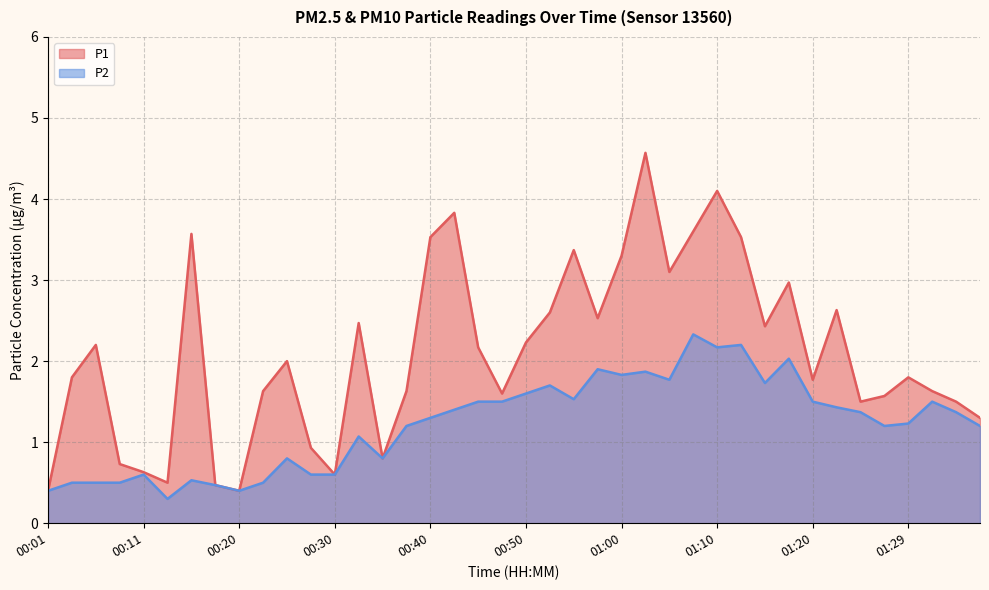

Does the chart have visible grid lines?

Yes